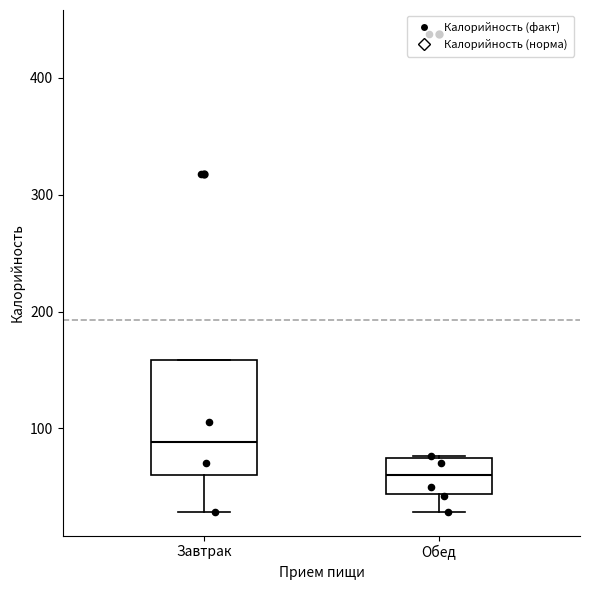

Where does the median line of the box for Обед sit on the y-axis? The values are not printed on the chart, so give them approximately, as read against the axis.

60